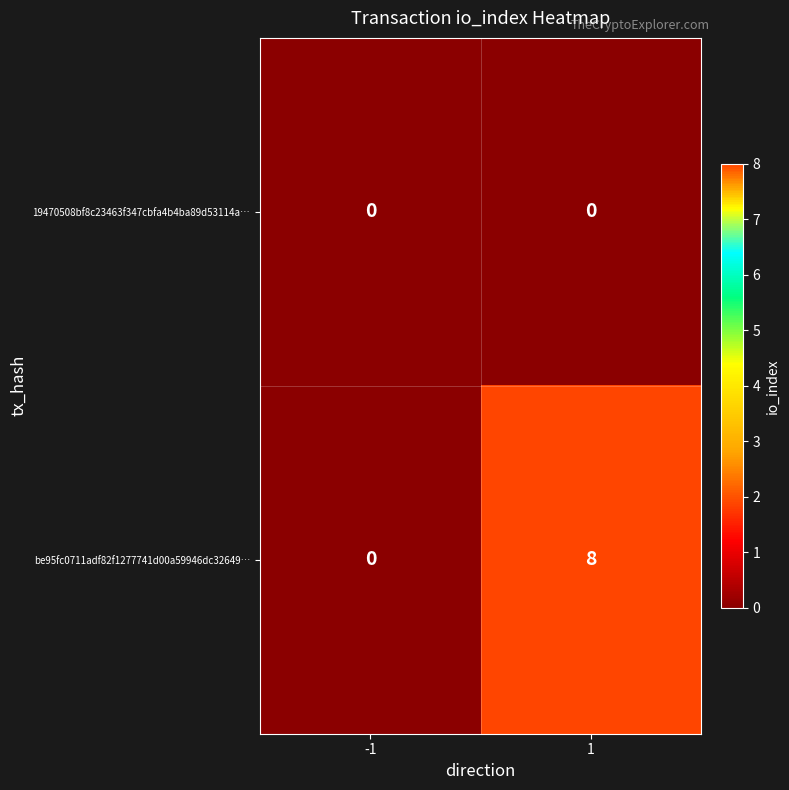

Reading left to right, extract all data points from this chart.

19470508bf8c23463f347cbfa4b4ba89d53114a…: 0	0
be95fc0711adf82f1277741d00a59946dc32649…: 0	8